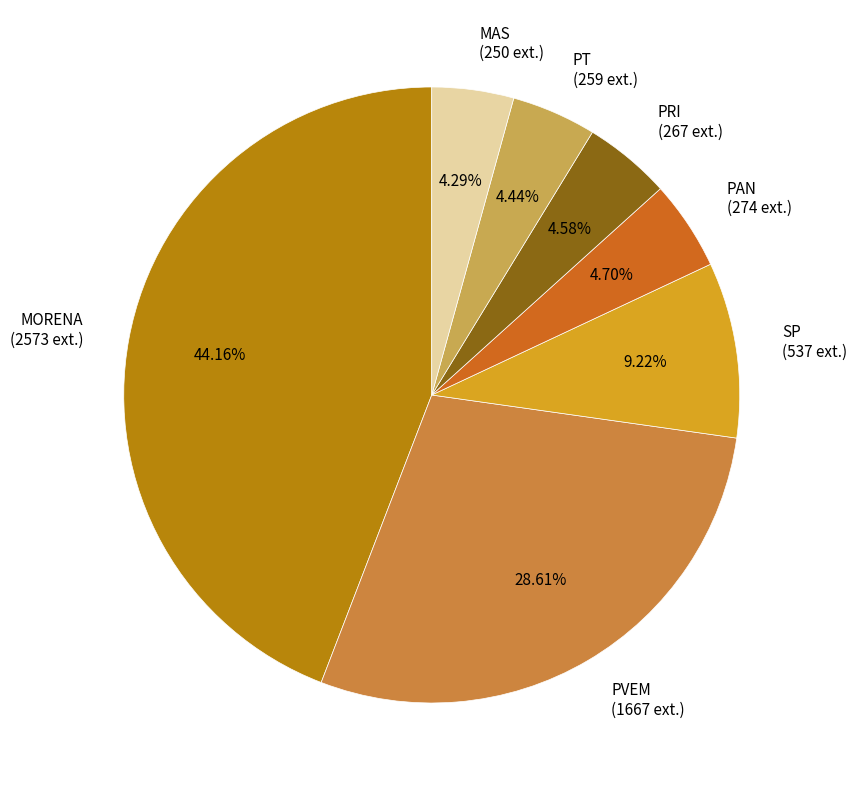

The MAS slice represents 4% of the pie. True or false?

True